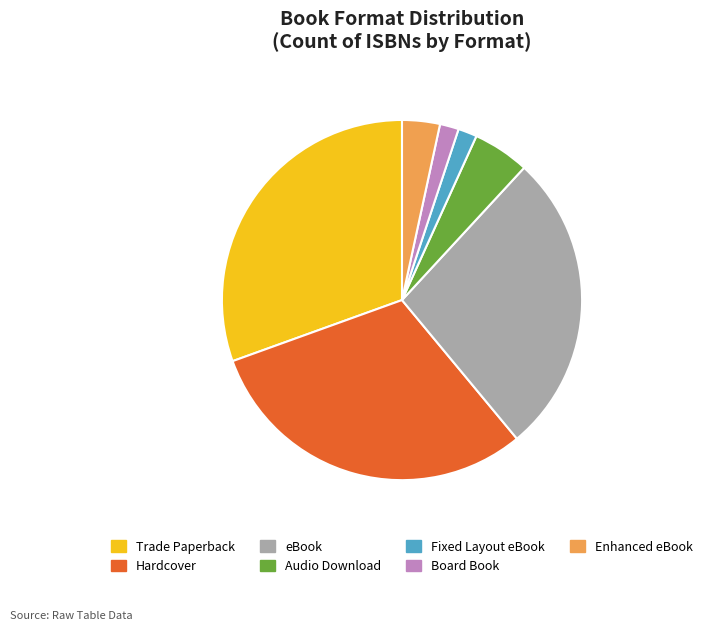

Does Enhanced eBook represent more than half of the total?

No